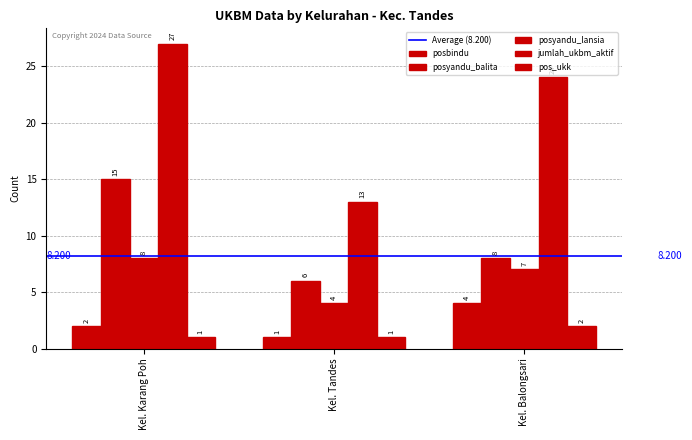

Does the chart contain stacked bars?

No